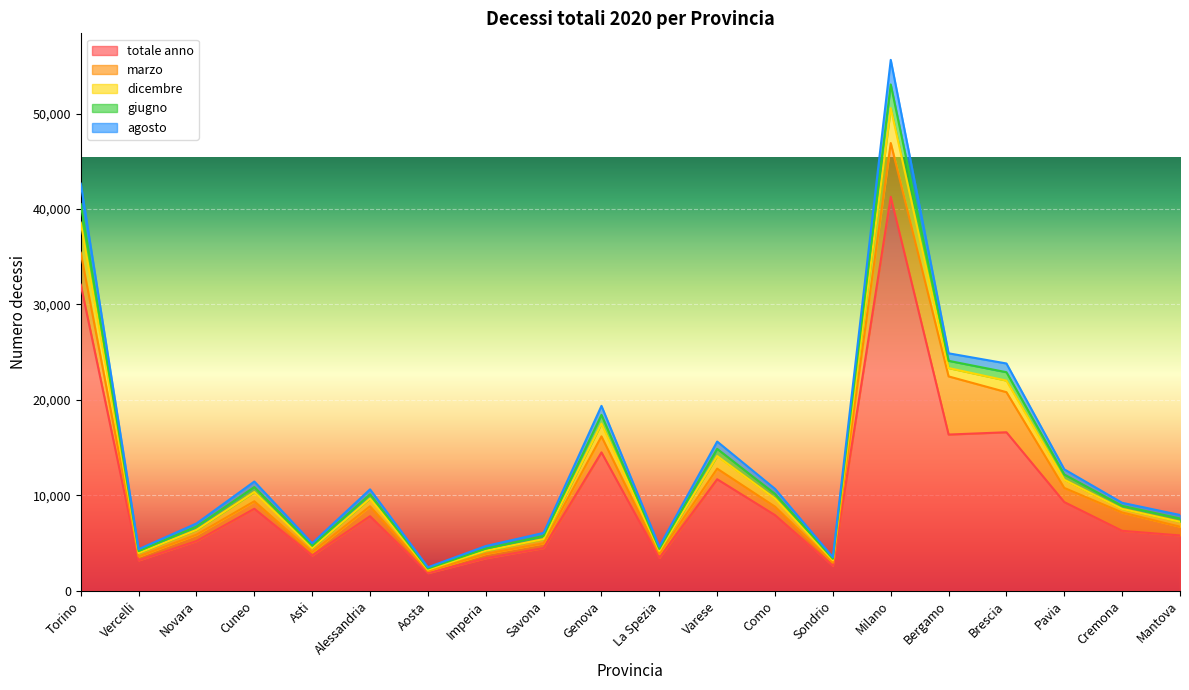

Which category has the highest value in the totale anno series?

Milano